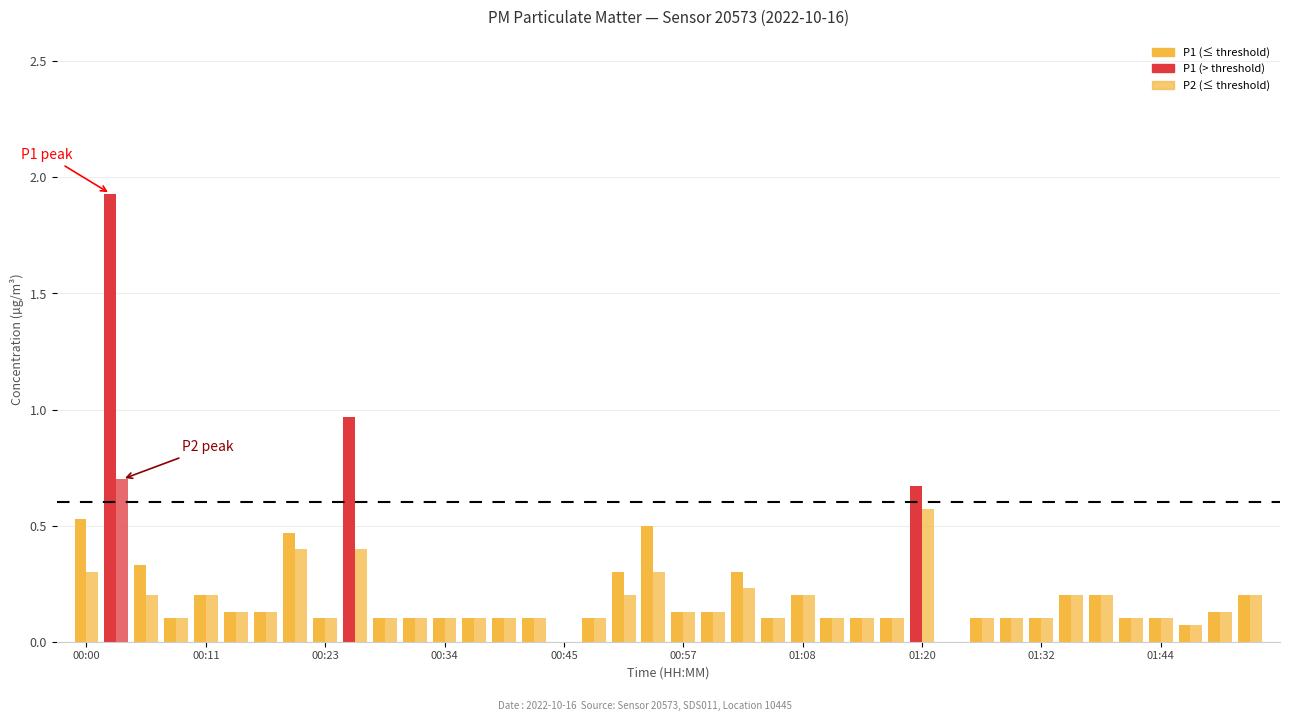

Which series has the largest range (max minus min)?

P1